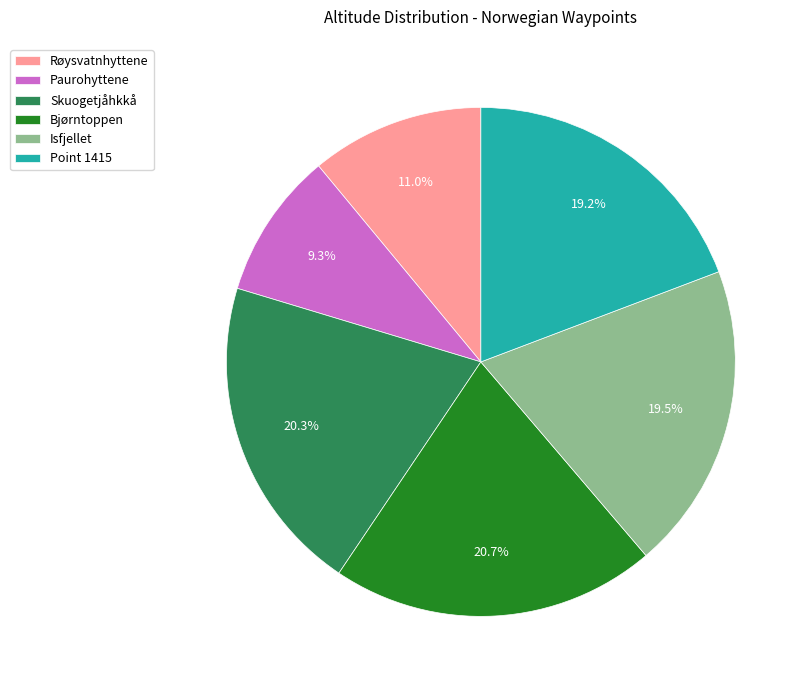

Count the number of slices in the pie.

6